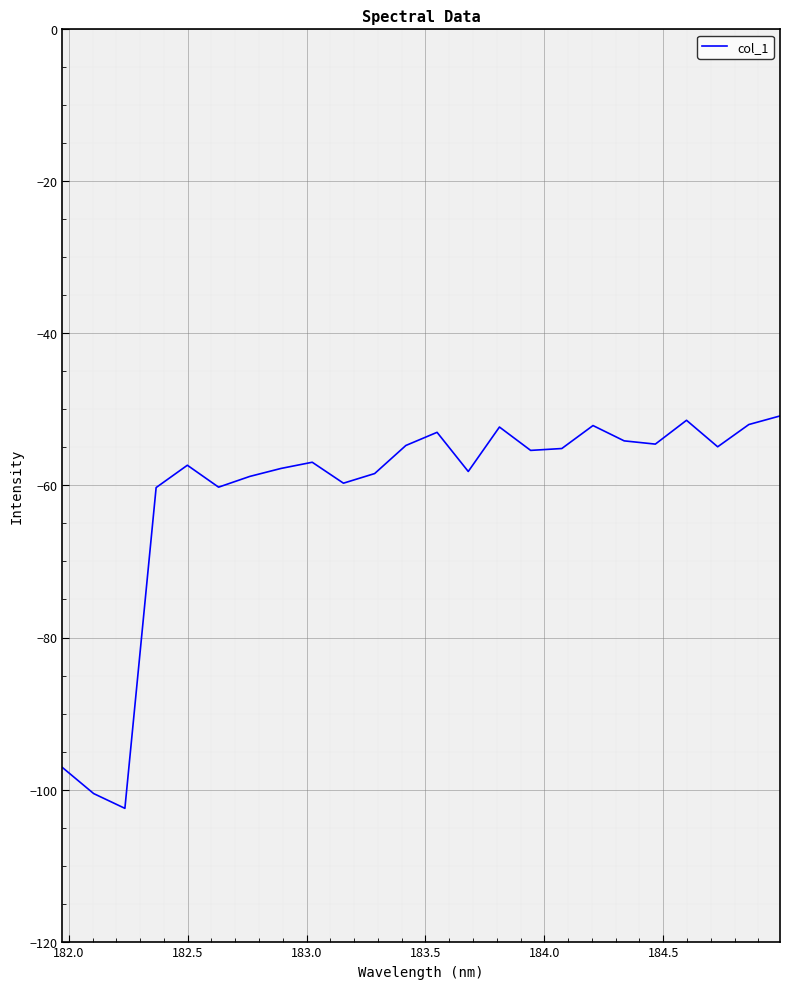

What is the smallest value displayed?

-102.5